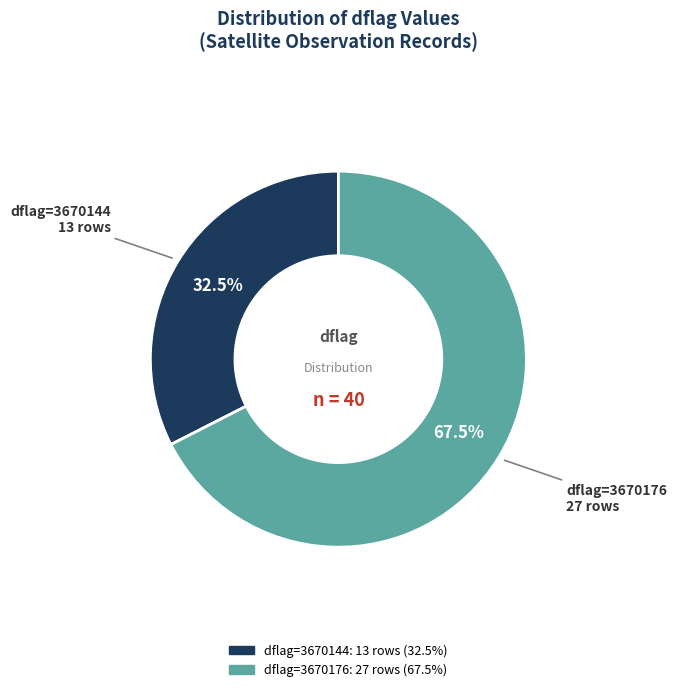

What percentage is NOT represented by dflag=3670144?

67.5%